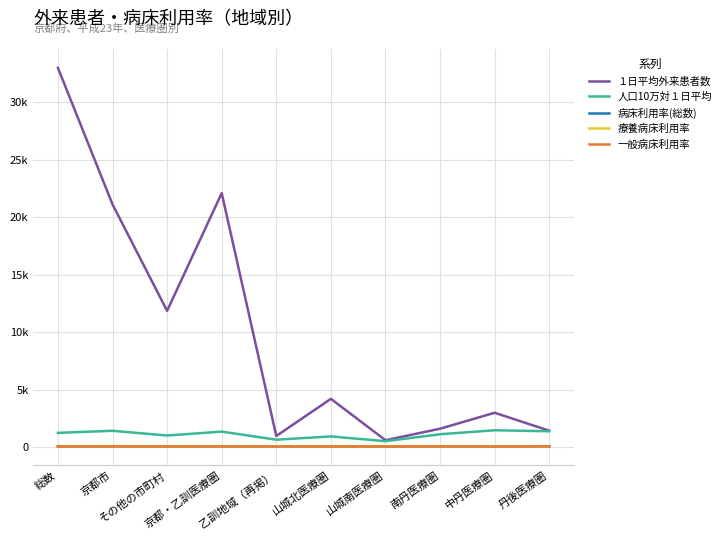

How many interior local peaks does the 人口10万対１日平均 series have?

4